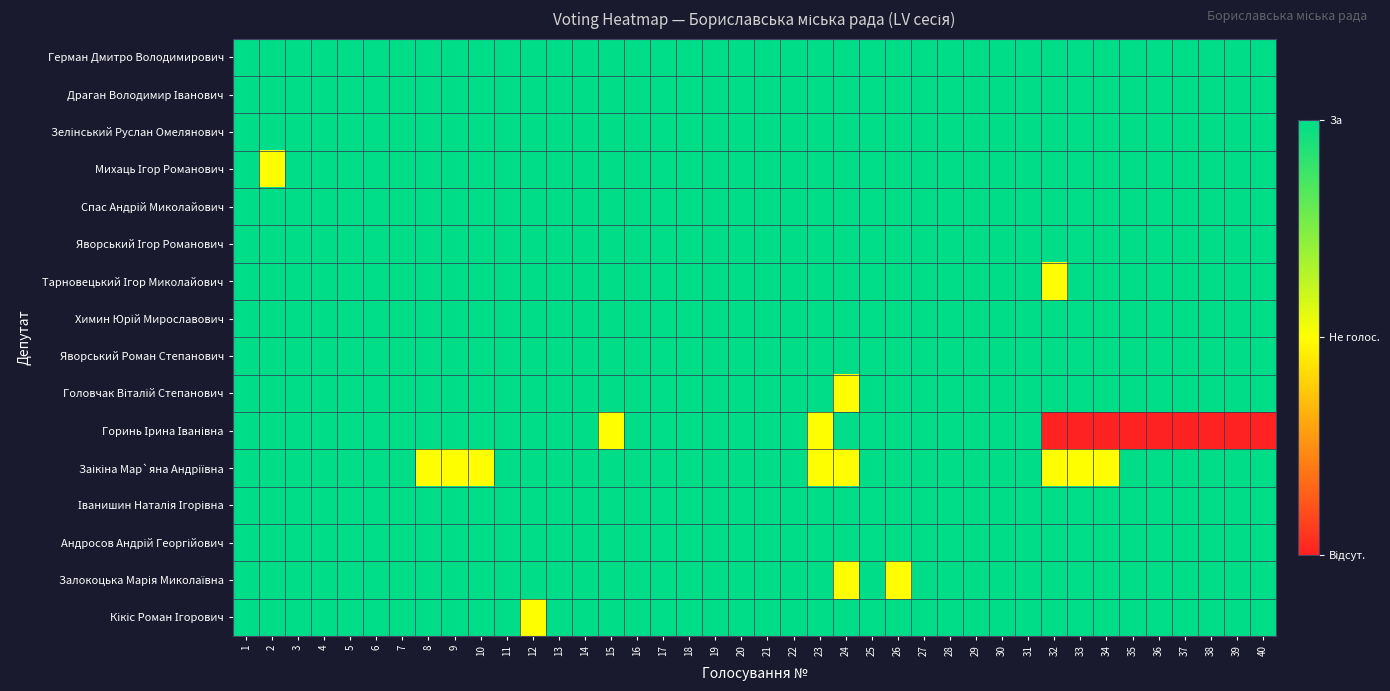

Count the number of categories in the chart.

40